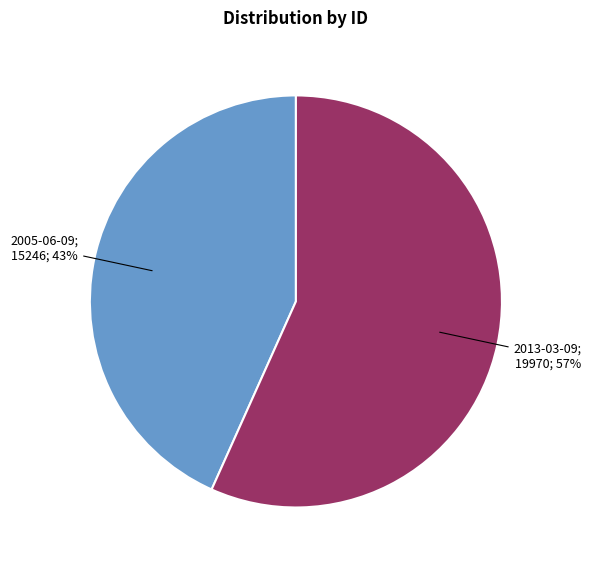

To the nearest percent, what is the average slice percentage?

50%